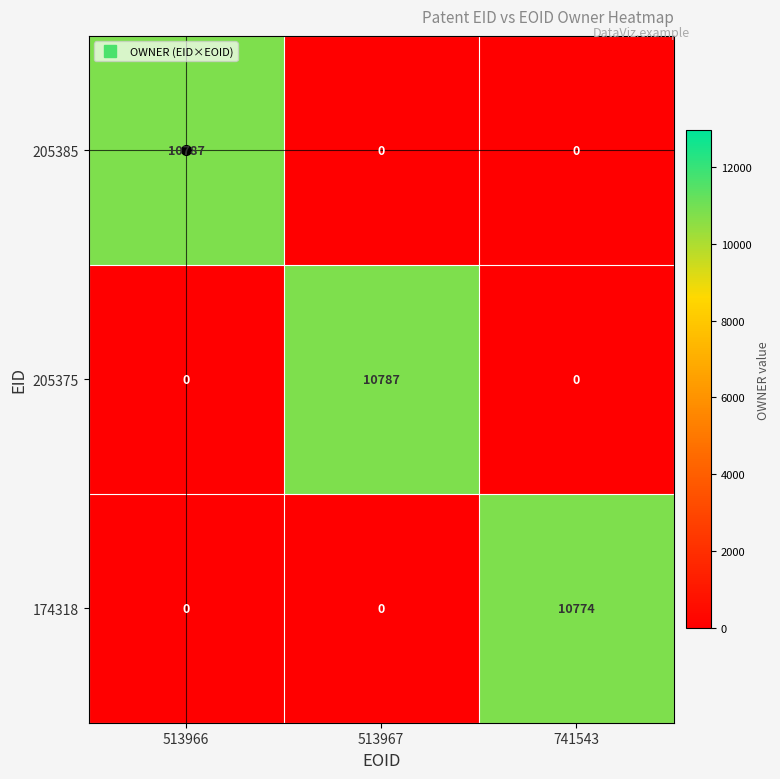

Between 513967 and 741543, which series saw the biggest shift?

205375